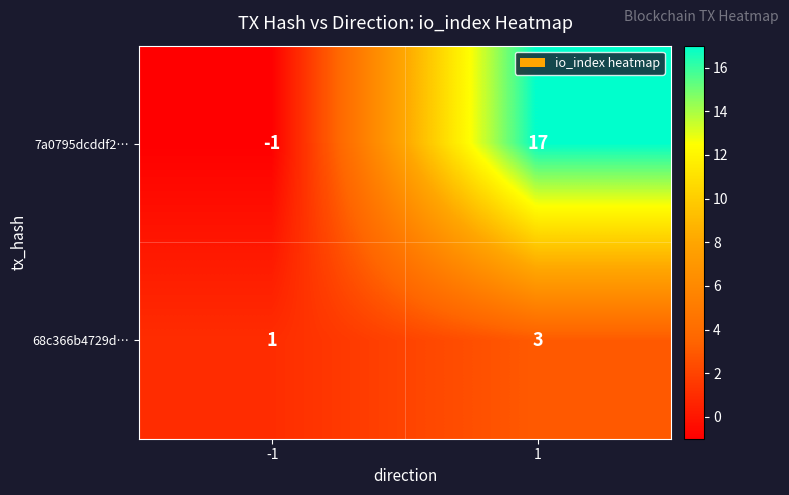

What is the maximum value shown in the chart?

17